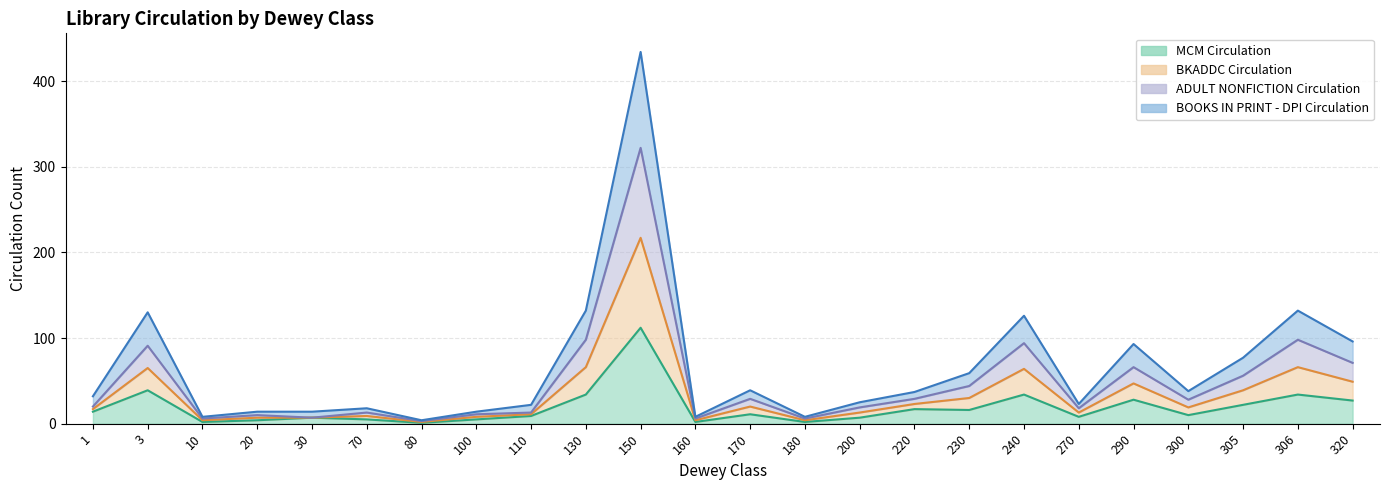

True or false: BOOKS IN PRINT - DPI Circulation and MCM Circulation intersect in this chart.

False